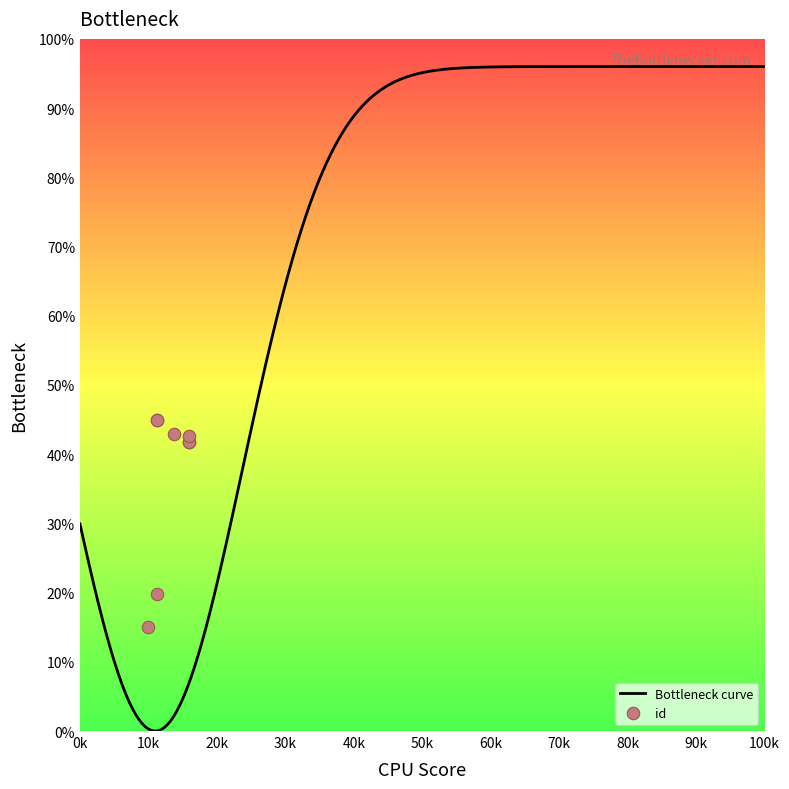

What is the change in value from 7365 to 6506?

+1.2